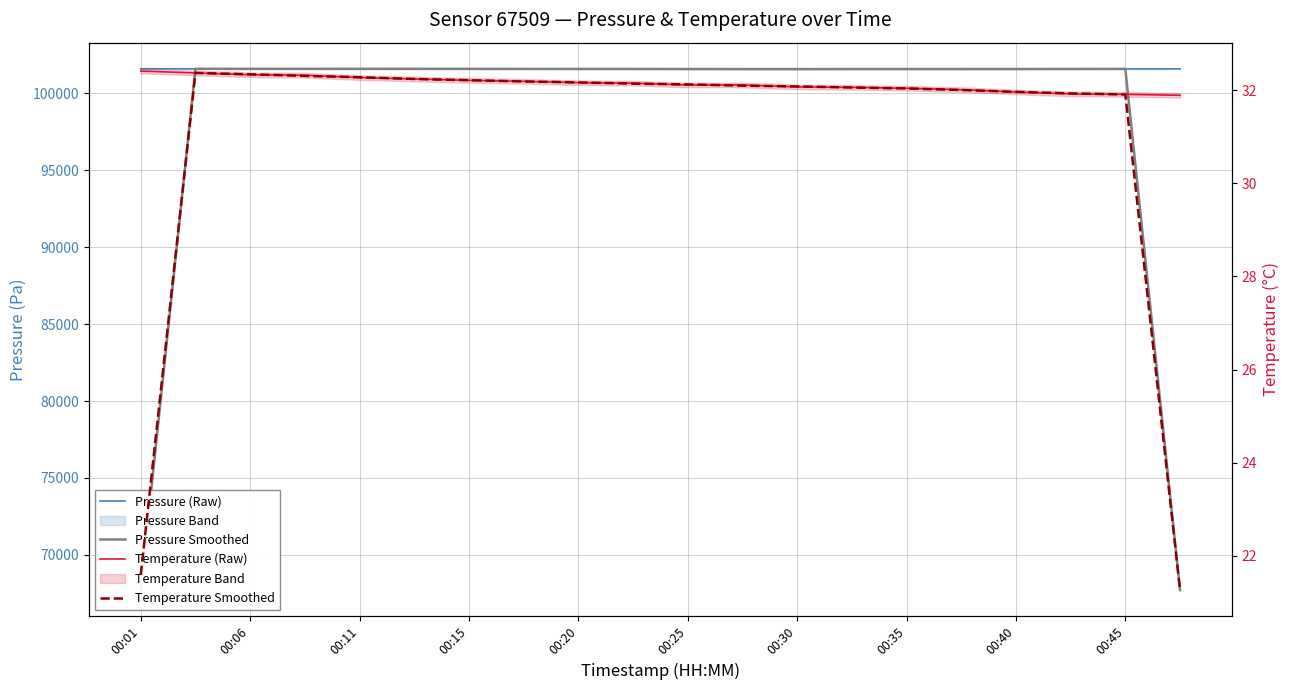

Reading left to right, extract all data points from this chart.

Pressure (Raw): 101587.5	101585.1	101579.2	101585.3	101582.2	101586.0	101580.9	101577.9	101574.3	101580.3	101571.7	101566.2	101565.8	101569.9	101573.2	101566.1	101572.4	101577.5	101576.8	101581.3
Pressure Smoothed: 67724.2	101583.9	101583.2	101582.2	101584.5	101583.0	101581.6	101577.7	101577.5	101575.4	101572.8	101567.9	101567.3	101569.6	101569.7	101570.6	101572.0	101575.6	101578.5	67719.4
Temperature (Raw): 32.4	32.4	32.3	32.3	32.3	32.2	32.2	32.2	32.2	32.1	32.1	32.1	32.1	32.1	32.0	32.0	32.0	31.9	31.9	31.9
Temperature Smoothed: 21.6	32.4	32.3	32.3	32.3	32.2	32.2	32.2	32.2	32.1	32.1	32.1	32.1	32.1	32.0	32.0	32.0	31.9	31.9	21.3